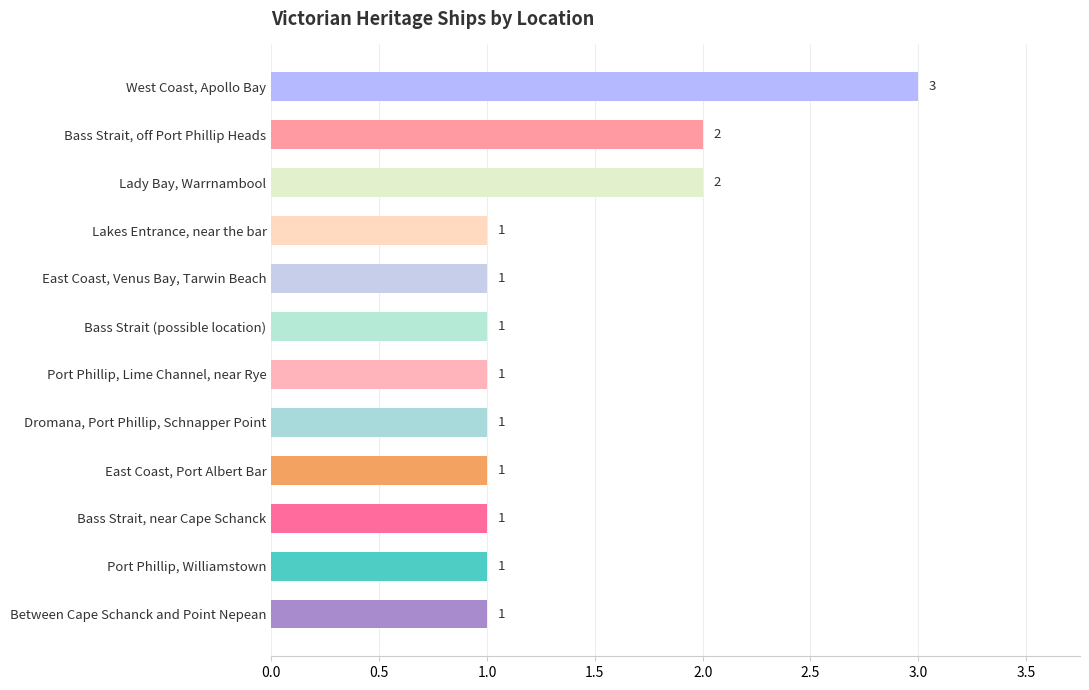

What is the average value?

1